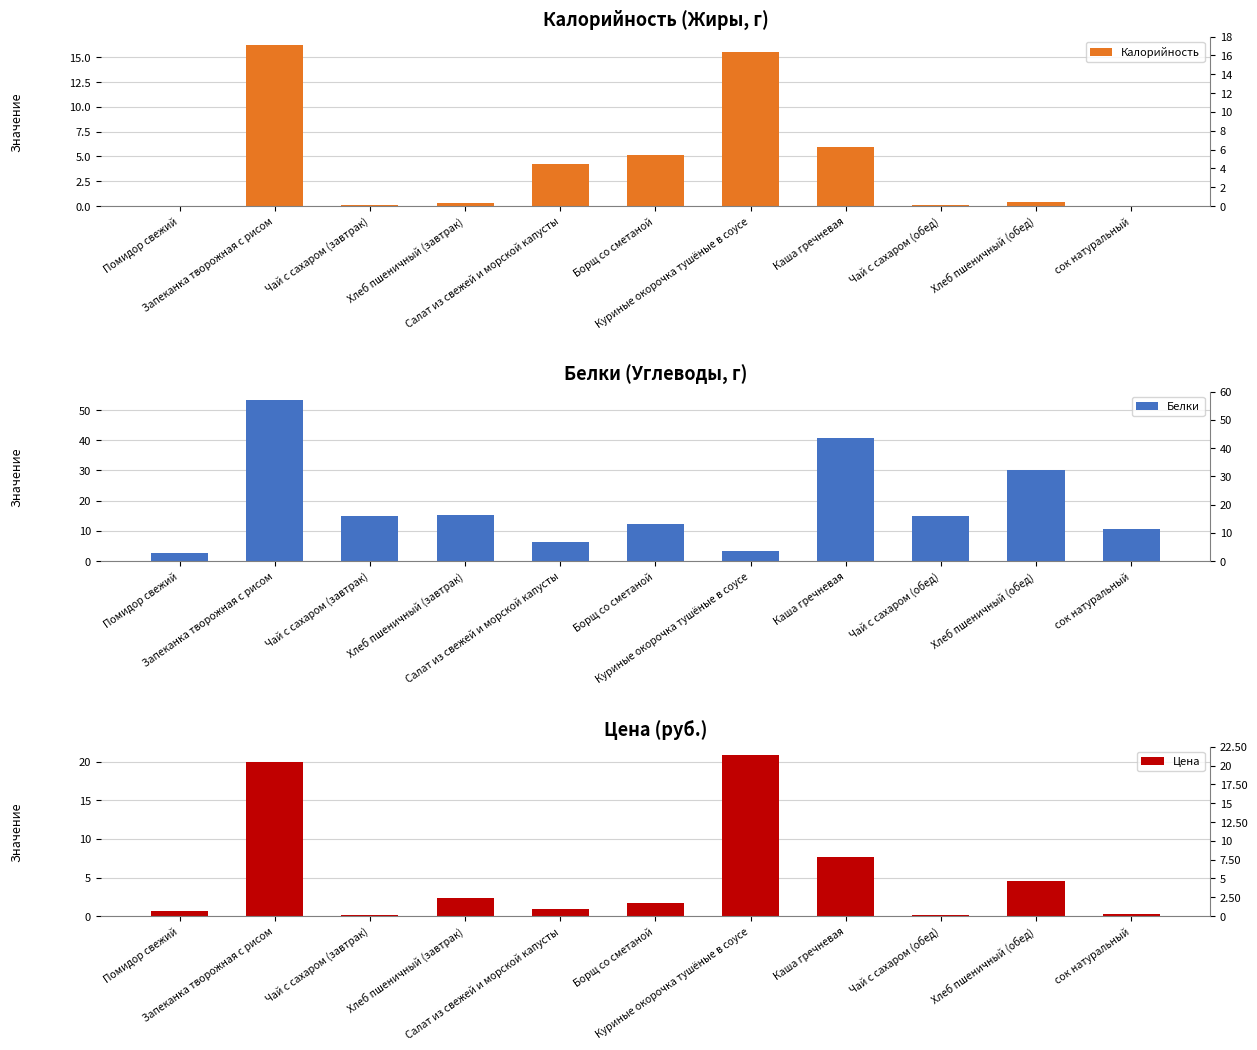

What is the approximate value of Калорийность at Каша гречневая?

5.9